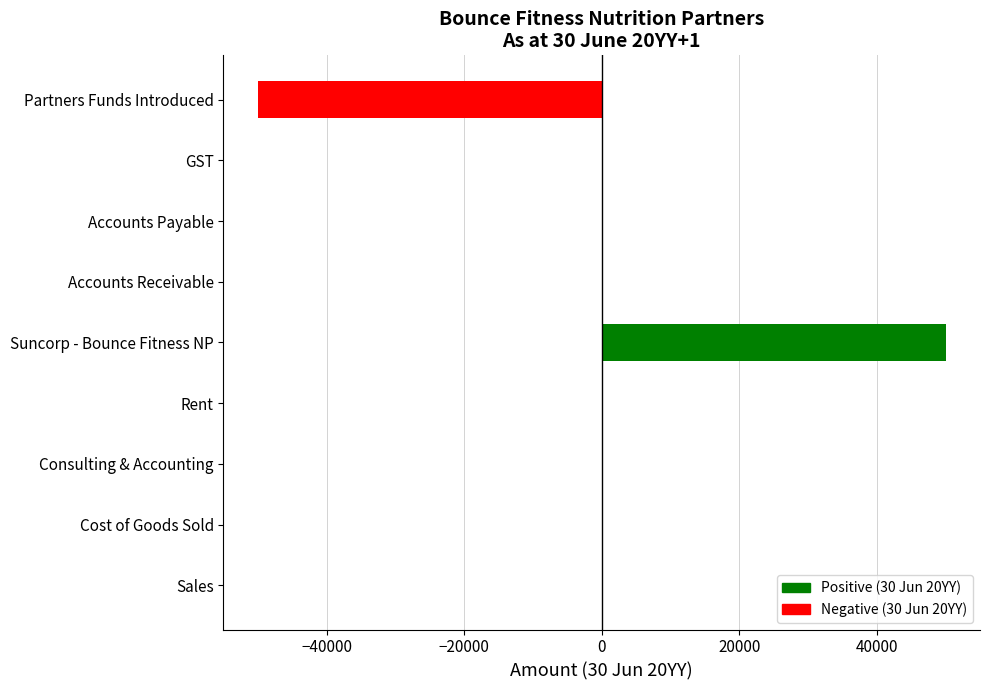

Count the number of categories in the chart.

9